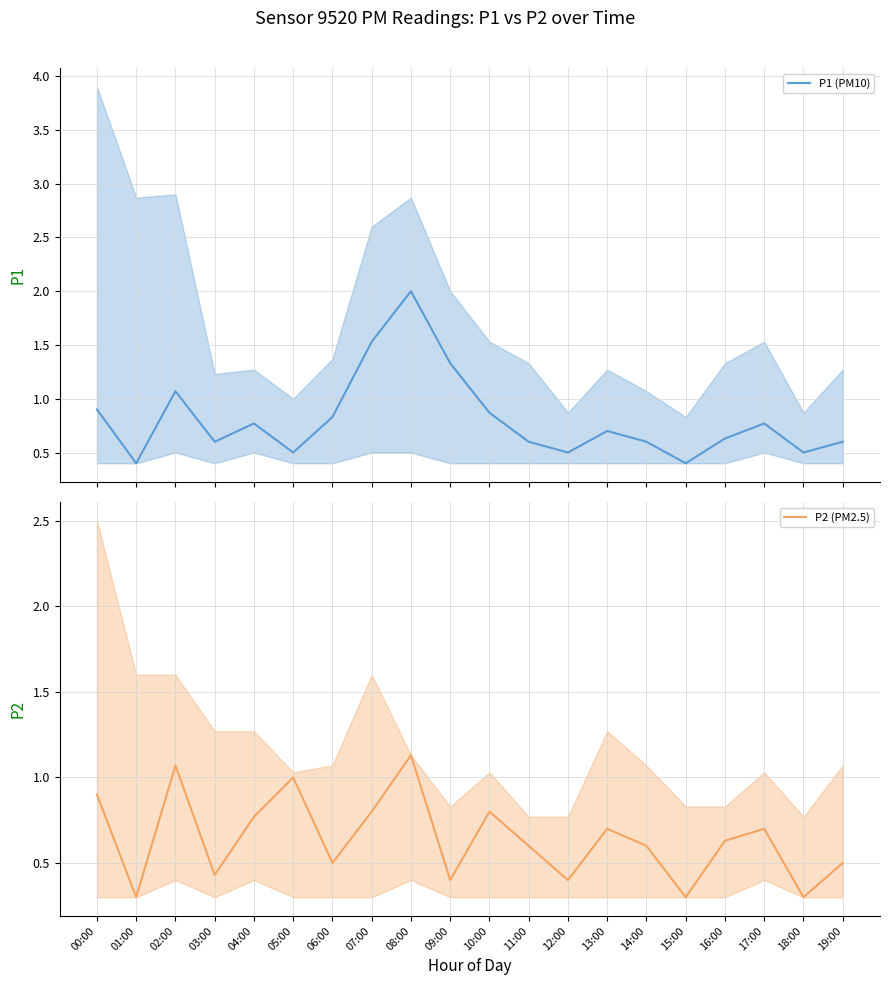

Which category has the lowest value in the P2 (PM2.5) series?

01:00